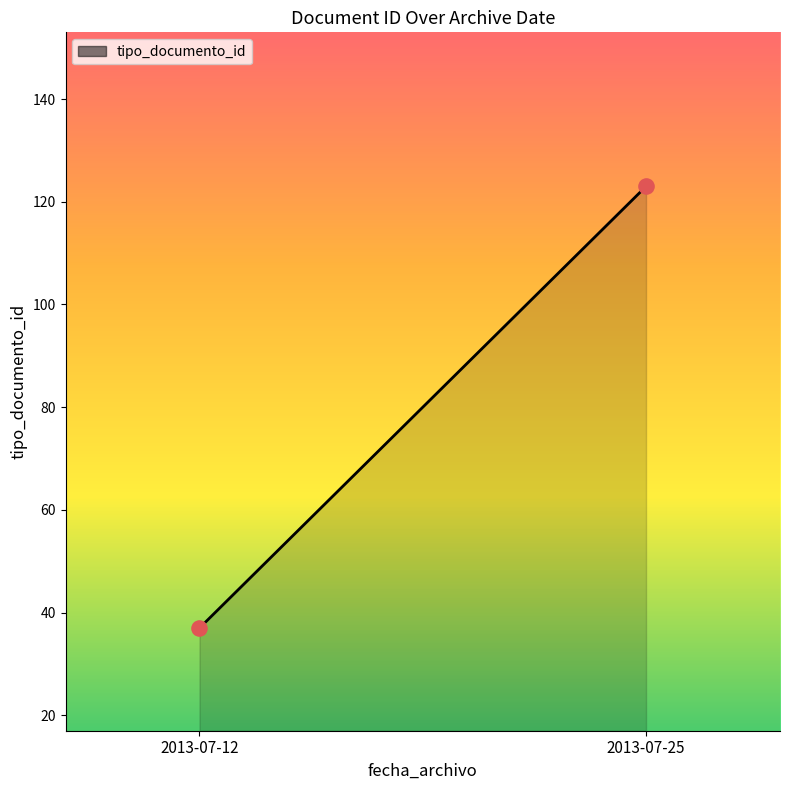

What is the average Y value?

80